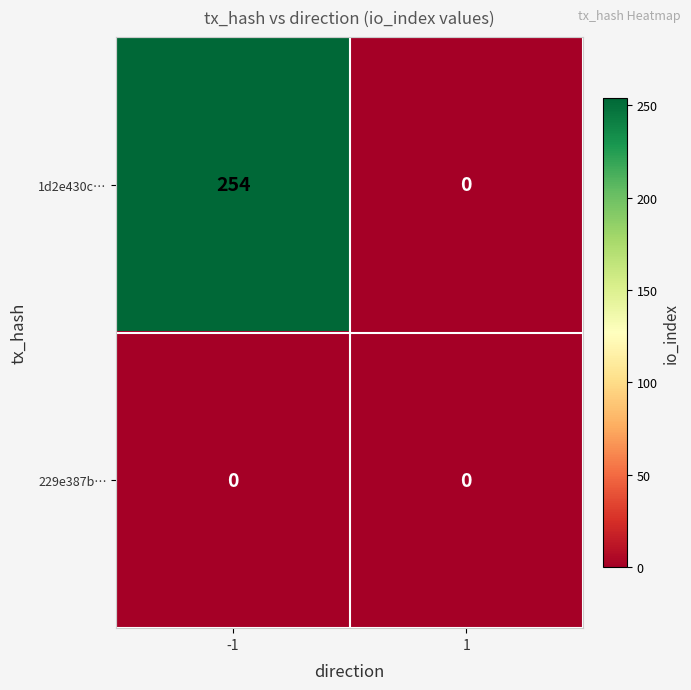

Reading right to left, list all the values displayed in this chart.

1d2e430c…: 1=0	-1=254
229e387b…: 1=0	-1=0